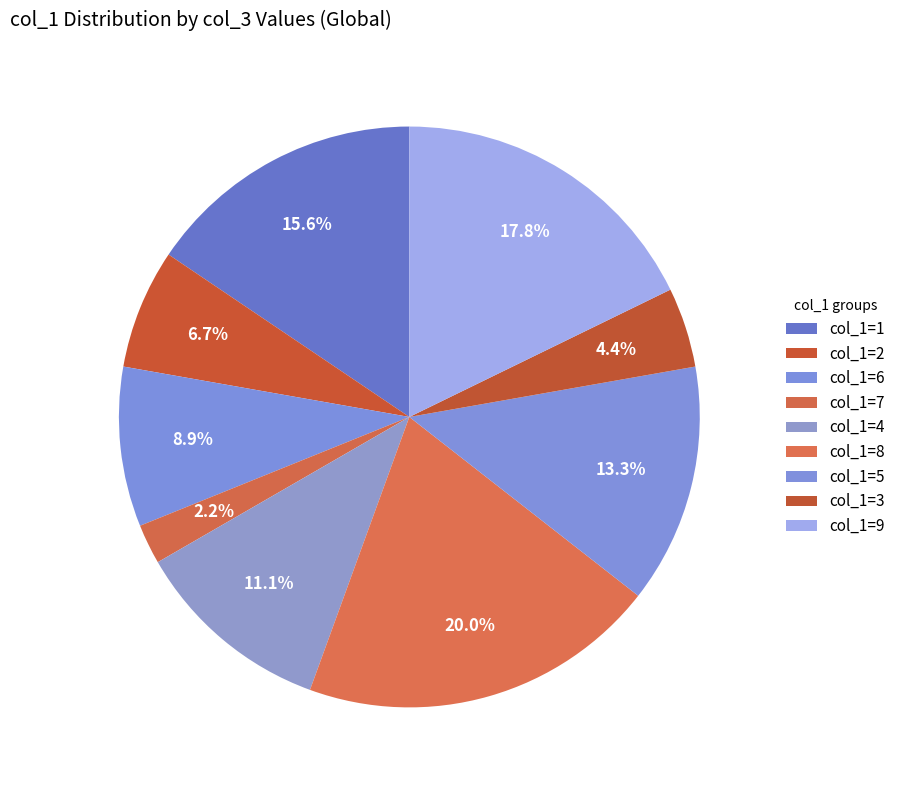

How many slices are in this pie chart?

9